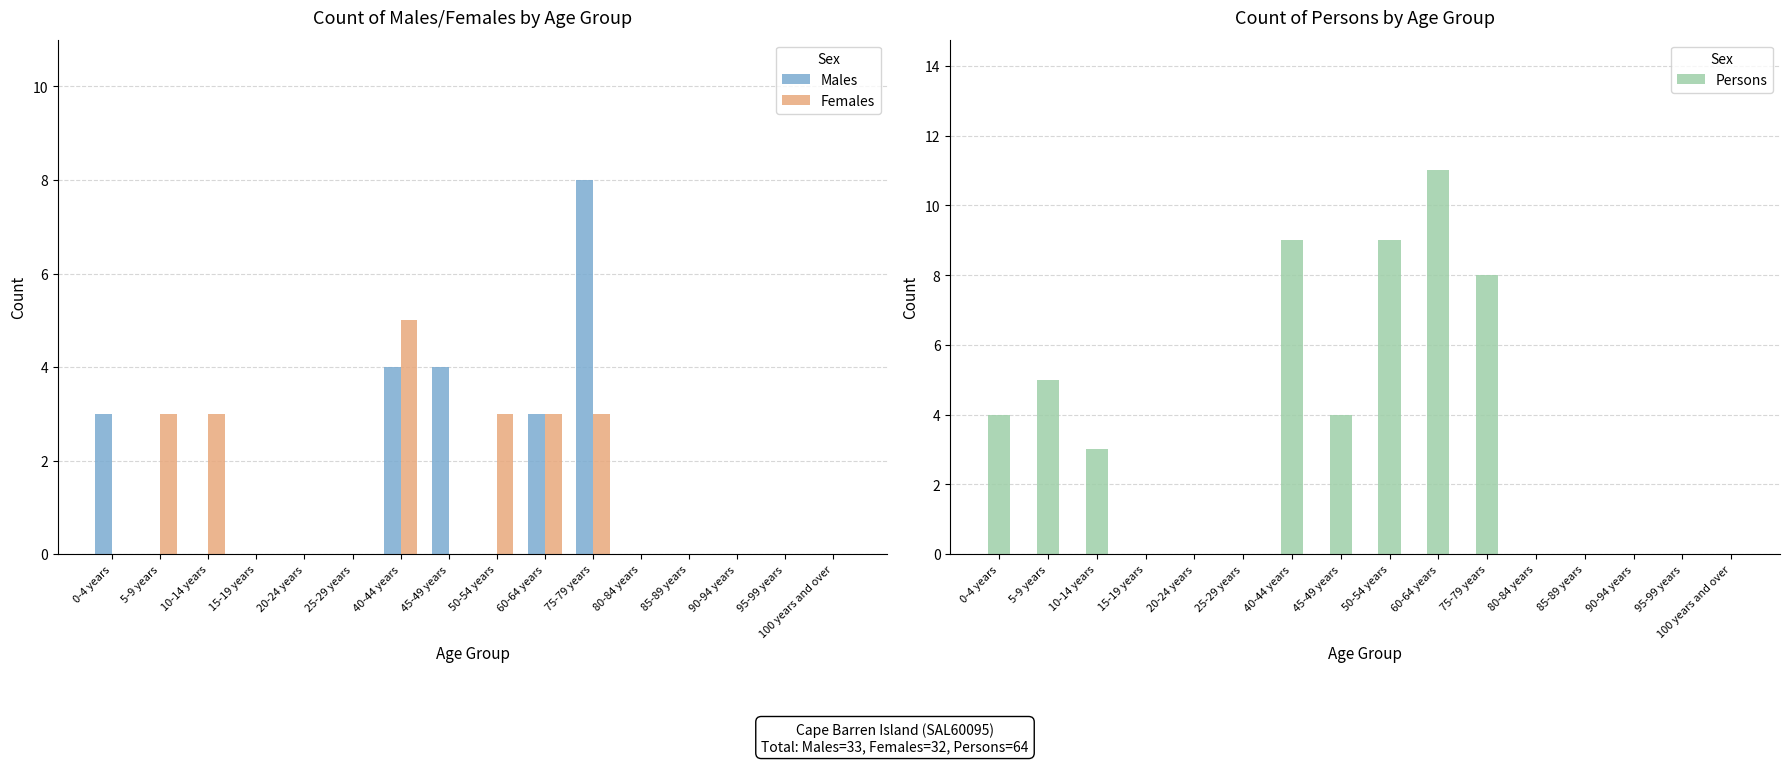

What is the approximate value of Females at 75-79 years?

3